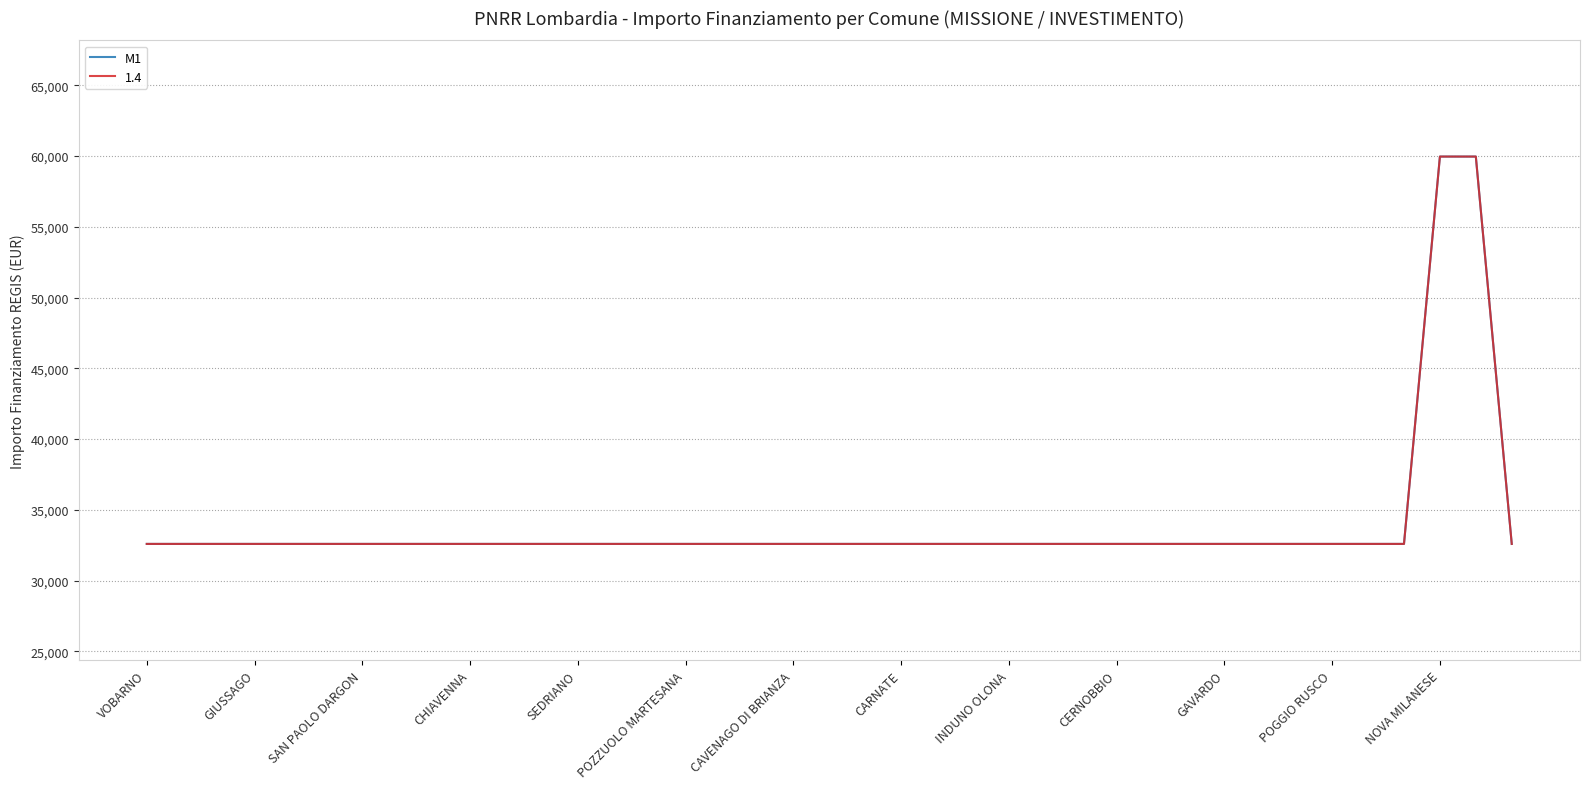

At which category does the chart reach its minimum across all series?

VOBARNO